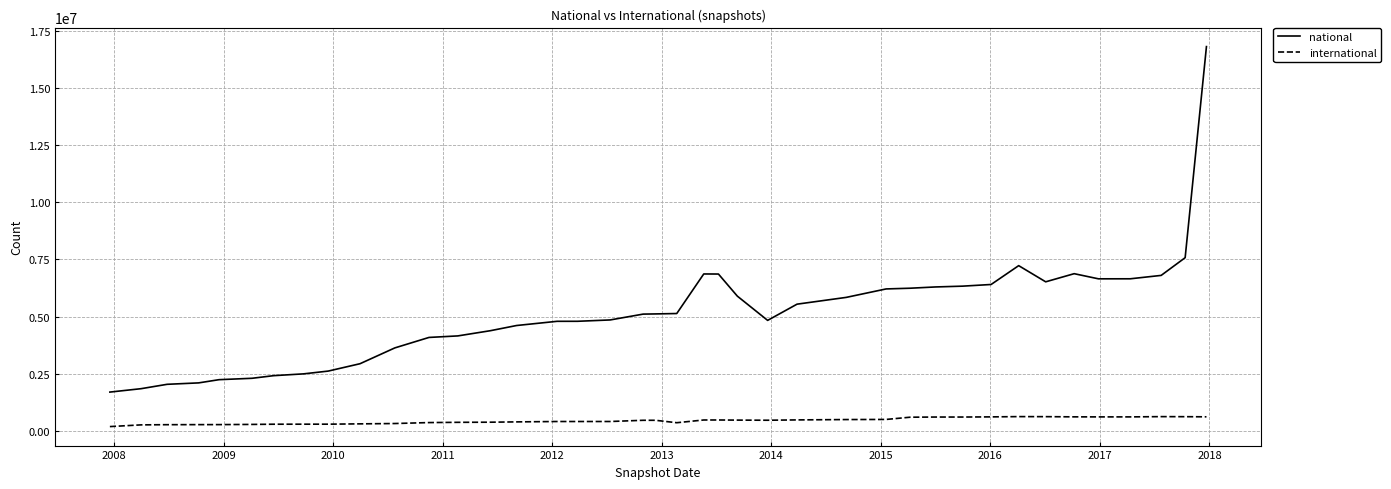

Which series has the largest total across all categories?

national